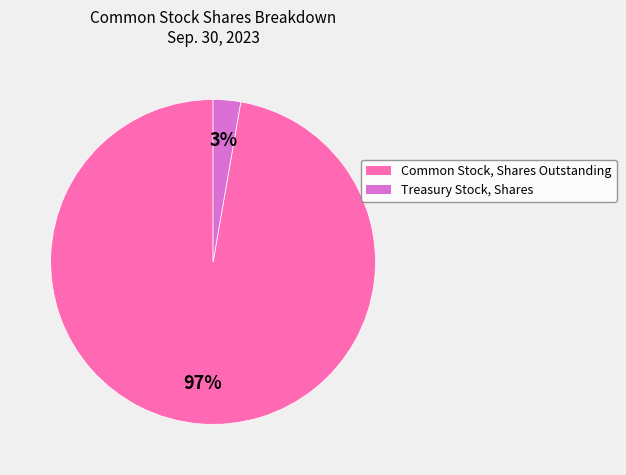

Which has a higher value, Common Stock, Shares Outstanding or Treasury Stock, Shares?

Common Stock, Shares Outstanding